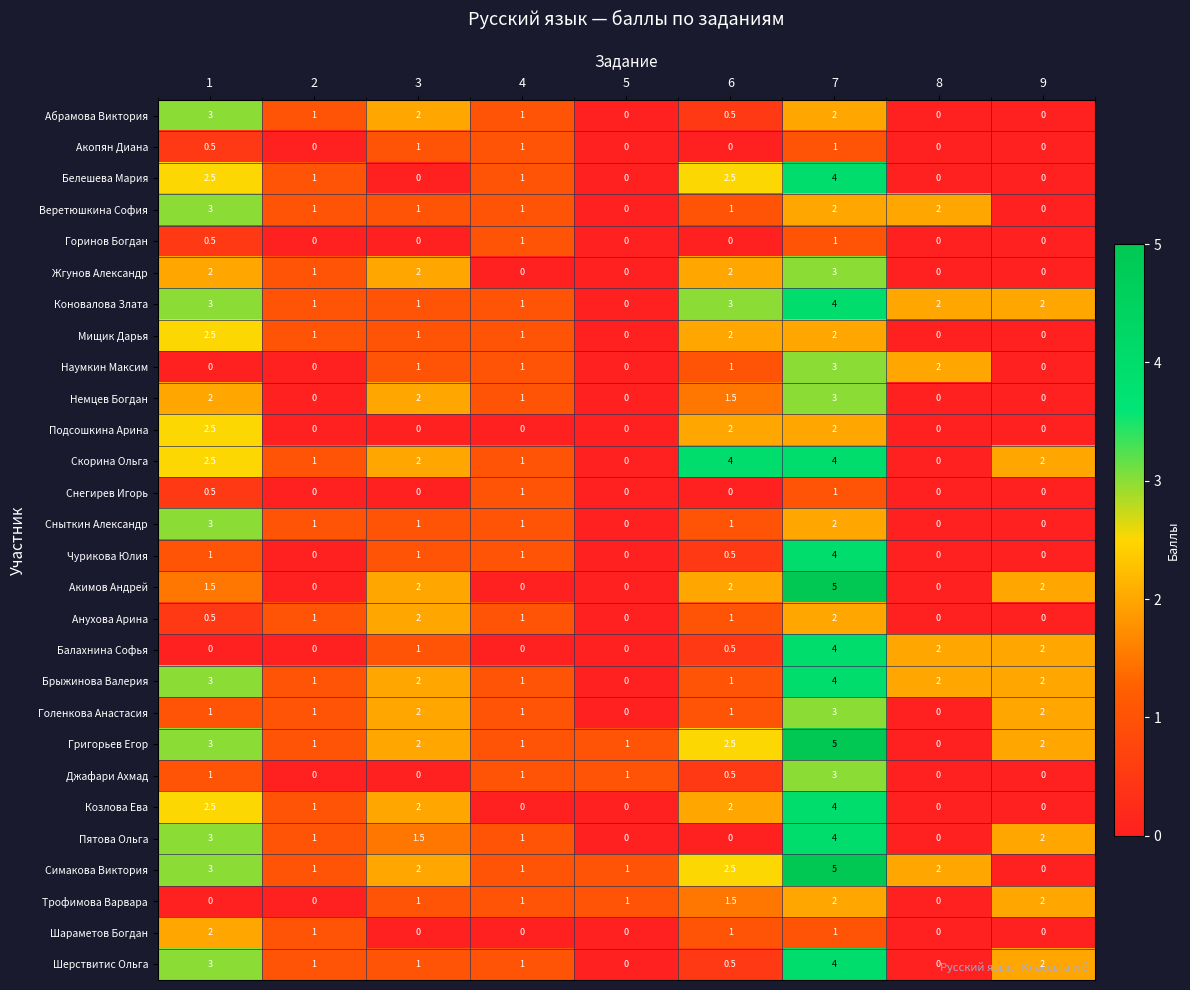

What is the maximum value shown in the chart?

5.0